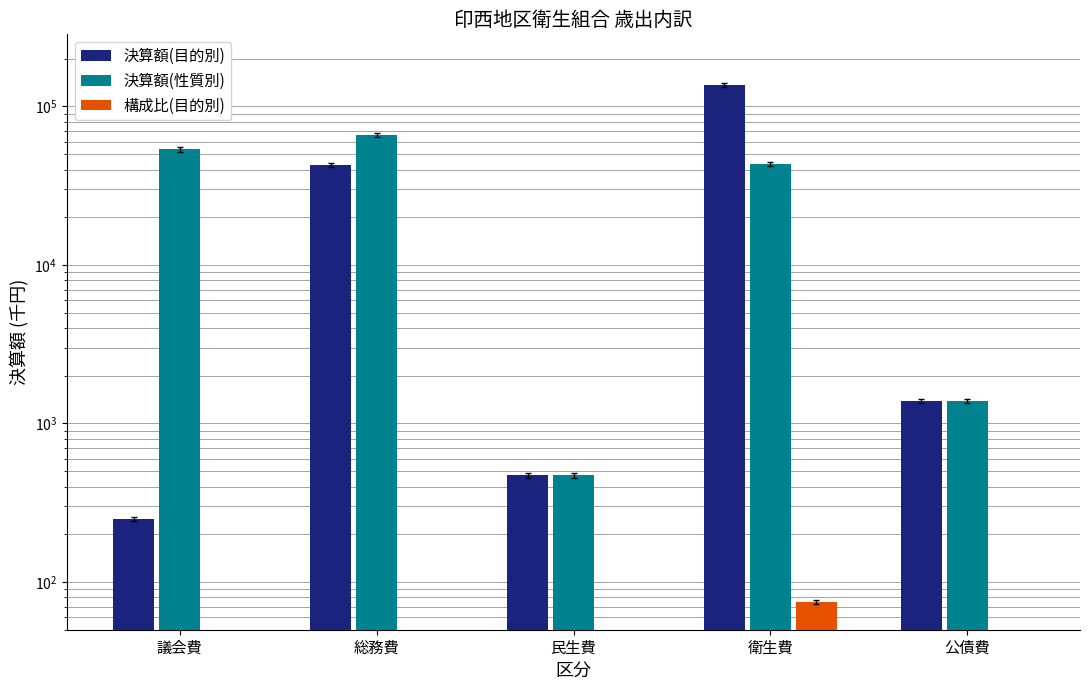

What is the spread (max minus min) of values at 公債費?

1392.2